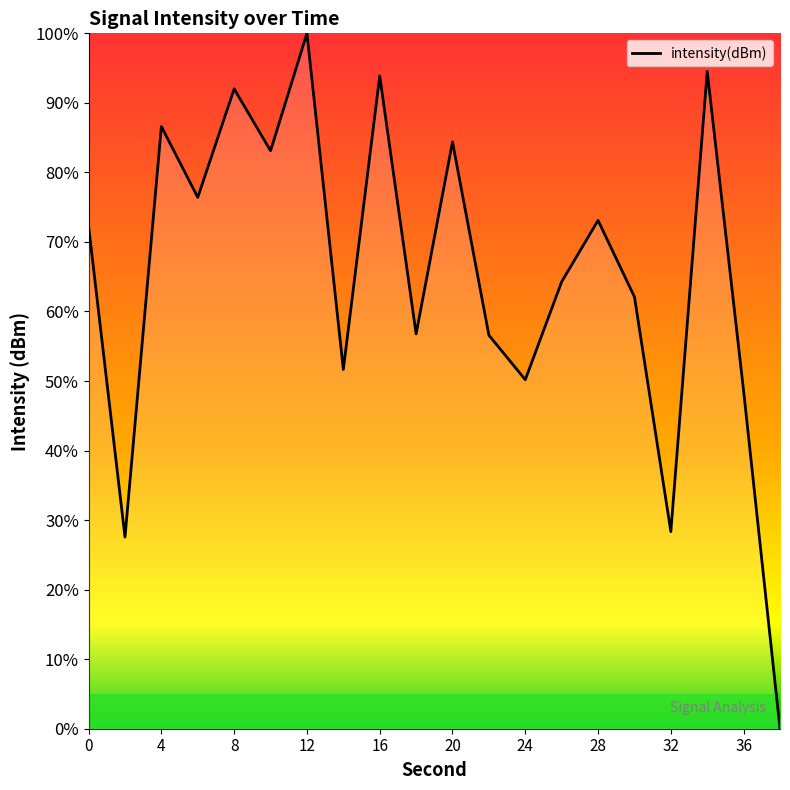

What is the difference between the maximum and minimum values?

100.0